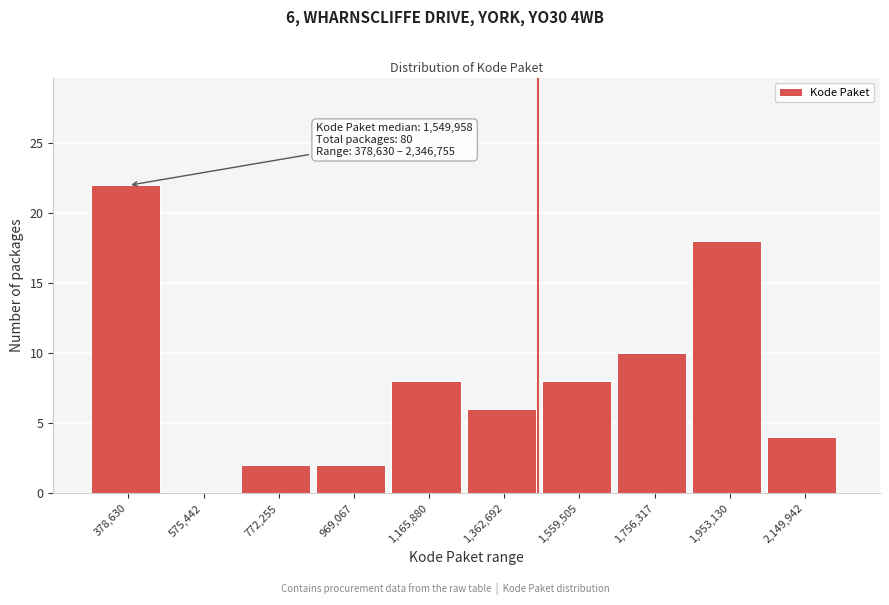

Reading left to right, extract all data points from this chart.

378,630=22	575,442=0	772,255=2	969,067=2	1,165,880=8	1,362,692=6	1,559,505=8	1,756,317=10	1,953,130=18	2,149,942=4